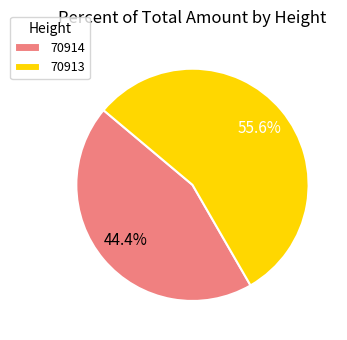

What portion of the pie excludes 70914?

55.6%